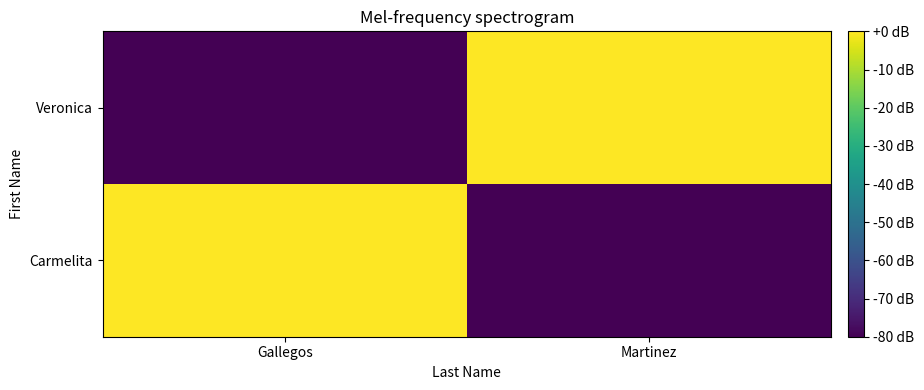

Which has a higher value, Gallegos or Martinez?

Gallegos